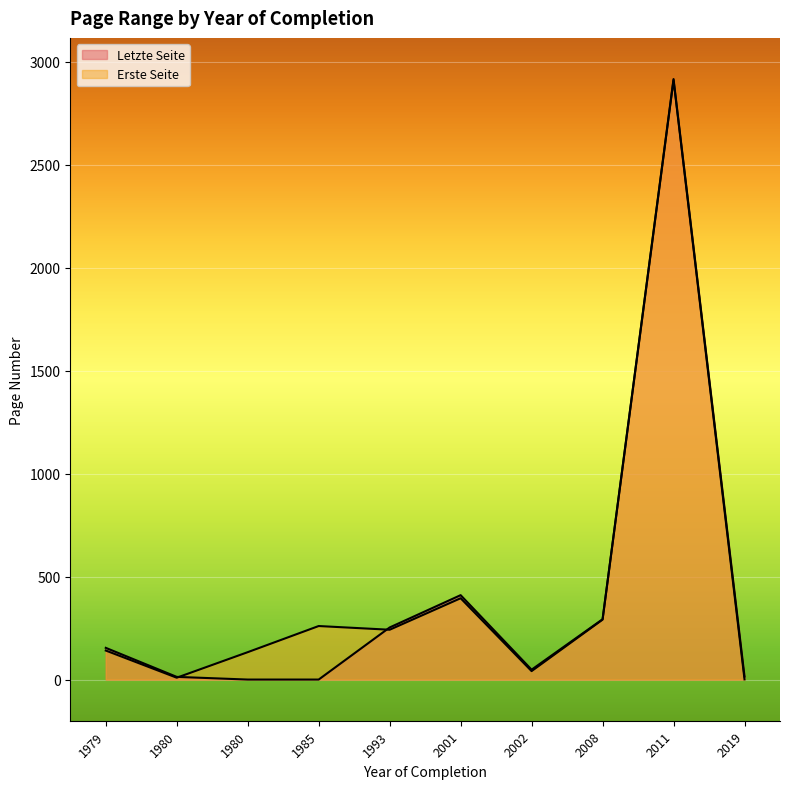

What is the value of the Letzte Seite point at the 2nd from the left?

15